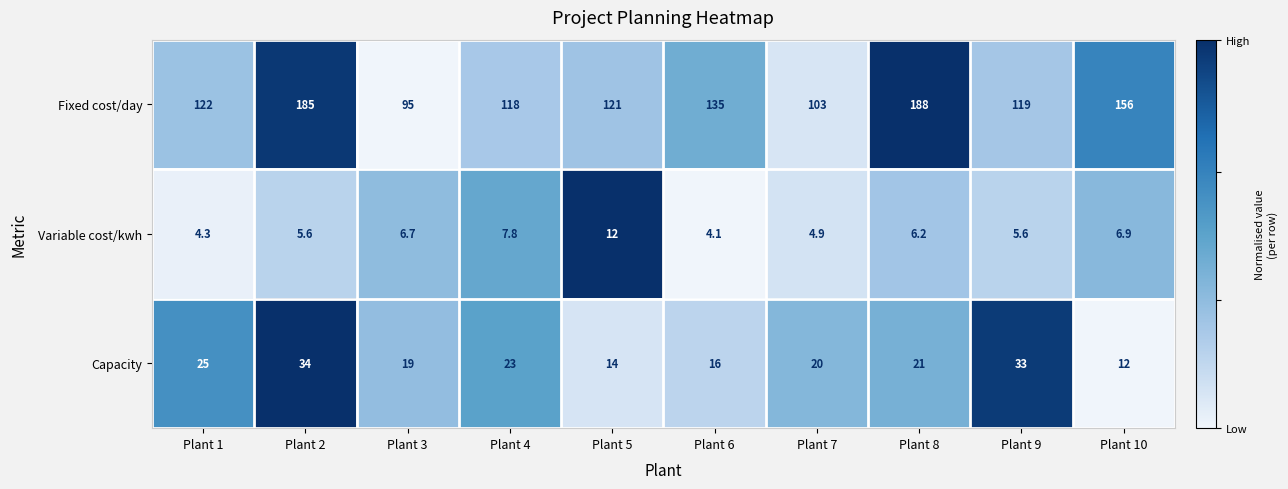

Read the Capacity value at Plant 4.

23.0